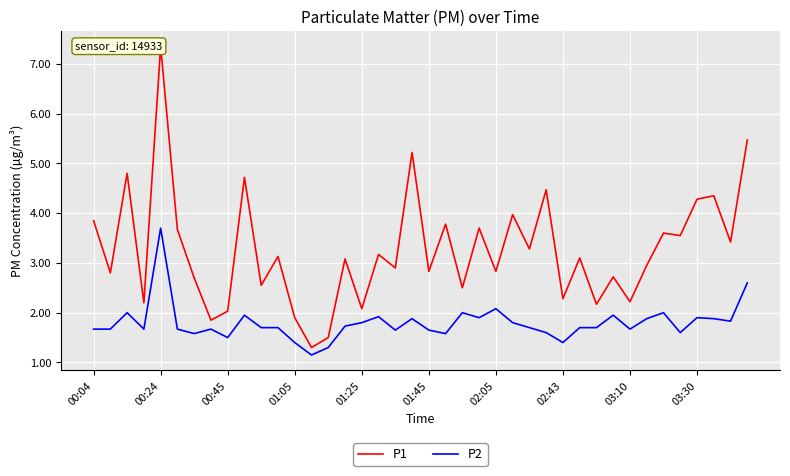

Where is P1 nearest to the value 4?

25